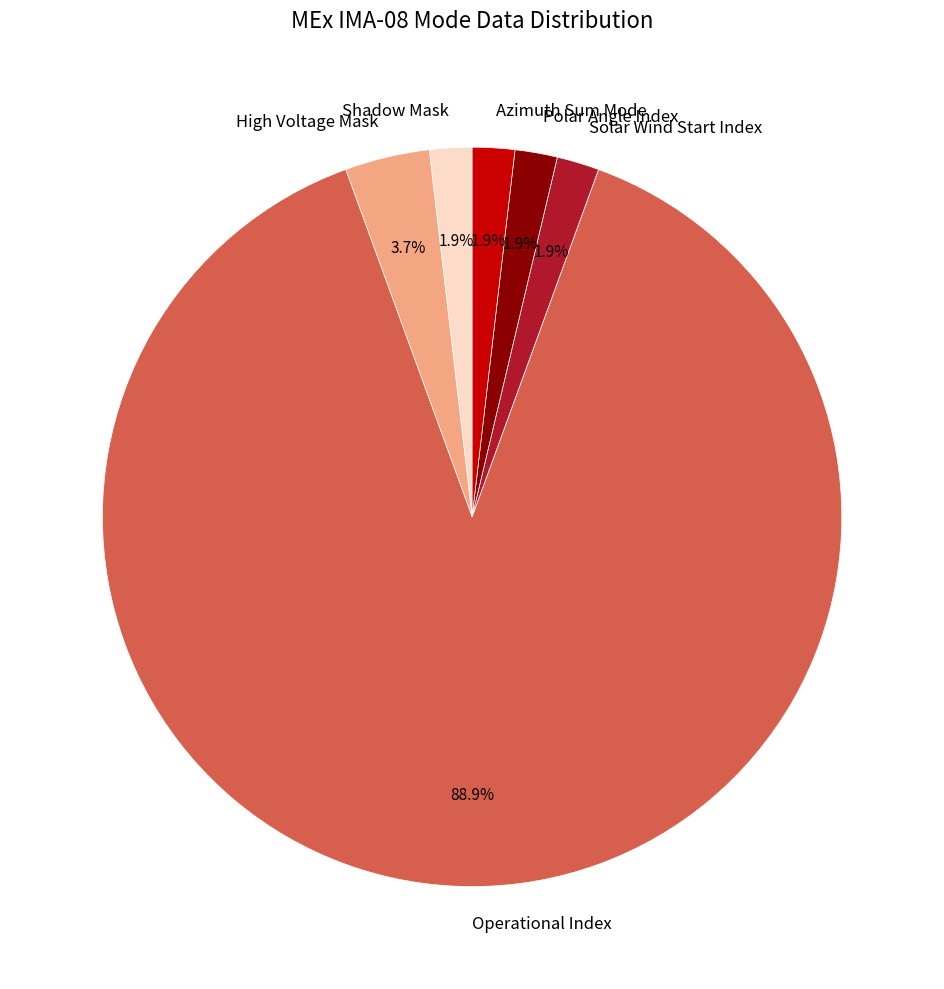

What is the largest slice in the pie chart?

Operational Index